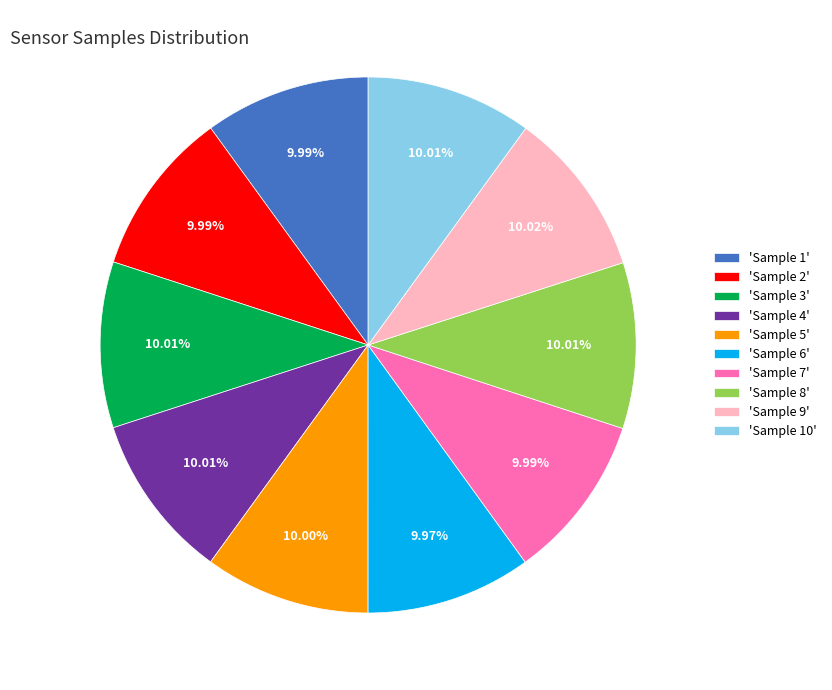

Is there a majority slice in this chart?

No